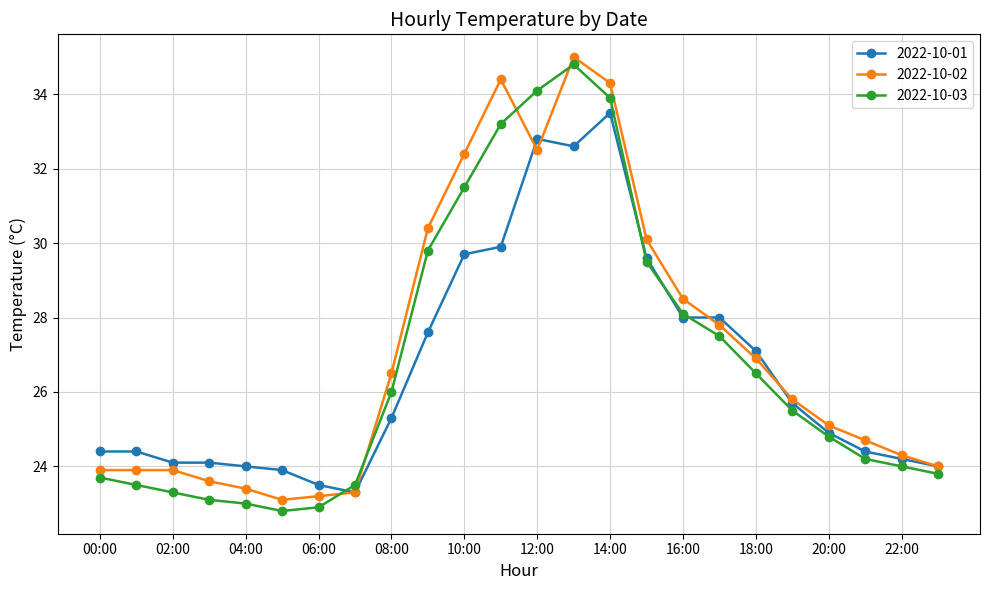

What is the value of the 2022-10-03 point at the 10th from the left?

29.8